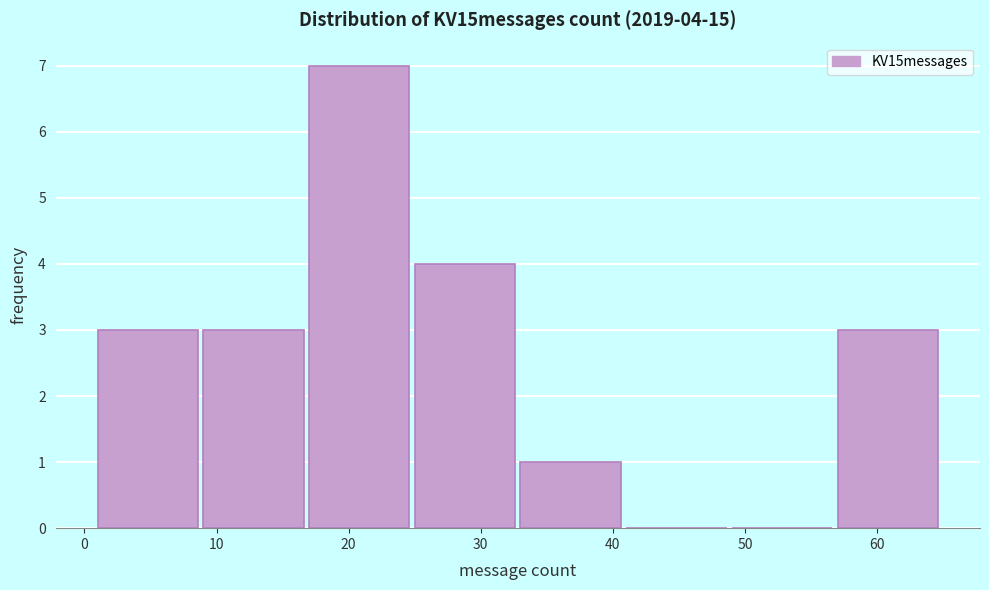

Which range on the x-axis has the tallest bar?

17 to 25